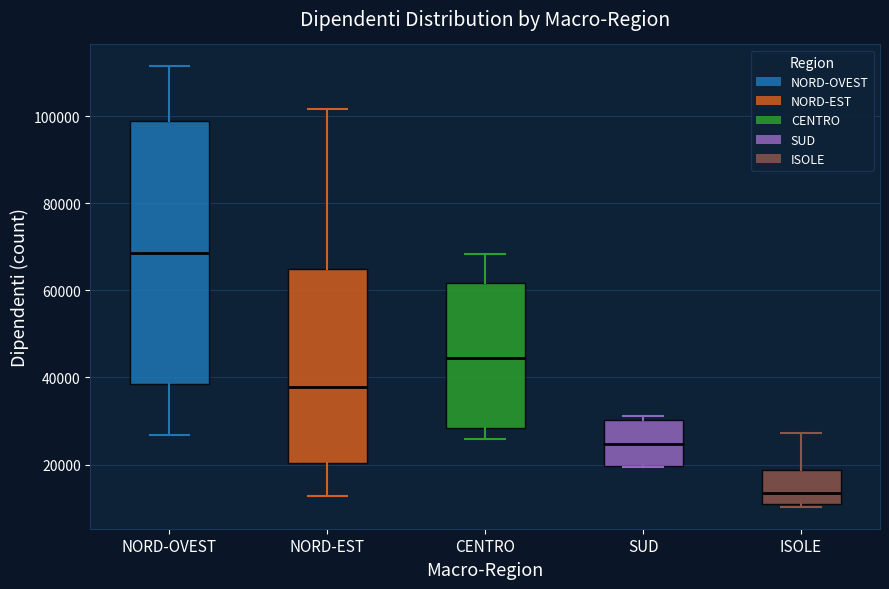

Reading left to right, transcribe this box plot: for each box, give where its median line is, the range the box spans, and where its two whiskers end, as read against the y-axis. The values are not printed on the chart, so give them approximately, as read against the axis.

NORD-OVEST: median 68000, box 38000 to 98000, whiskers 26000 to 112000
NORD-EST: median 38000, box 20000 to 64000, whiskers 12000 to 102000
CENTRO: median 44000, box 28000 to 62000, whiskers 26000 to 68000
SUD: median 24000, box 20000 to 30000, whiskers 20000 to 32000
ISOLE: median 14000, box 10000 to 18000, whiskers 10000 (just below the box's lower edge) to 28000